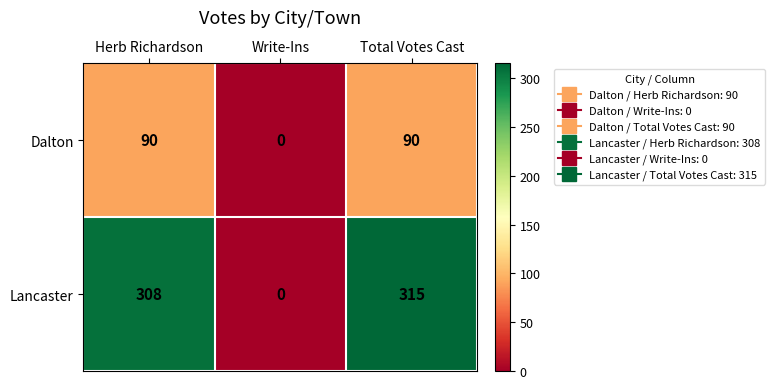

Is it true that Dalton equals 55 at Total Votes Cast?

False